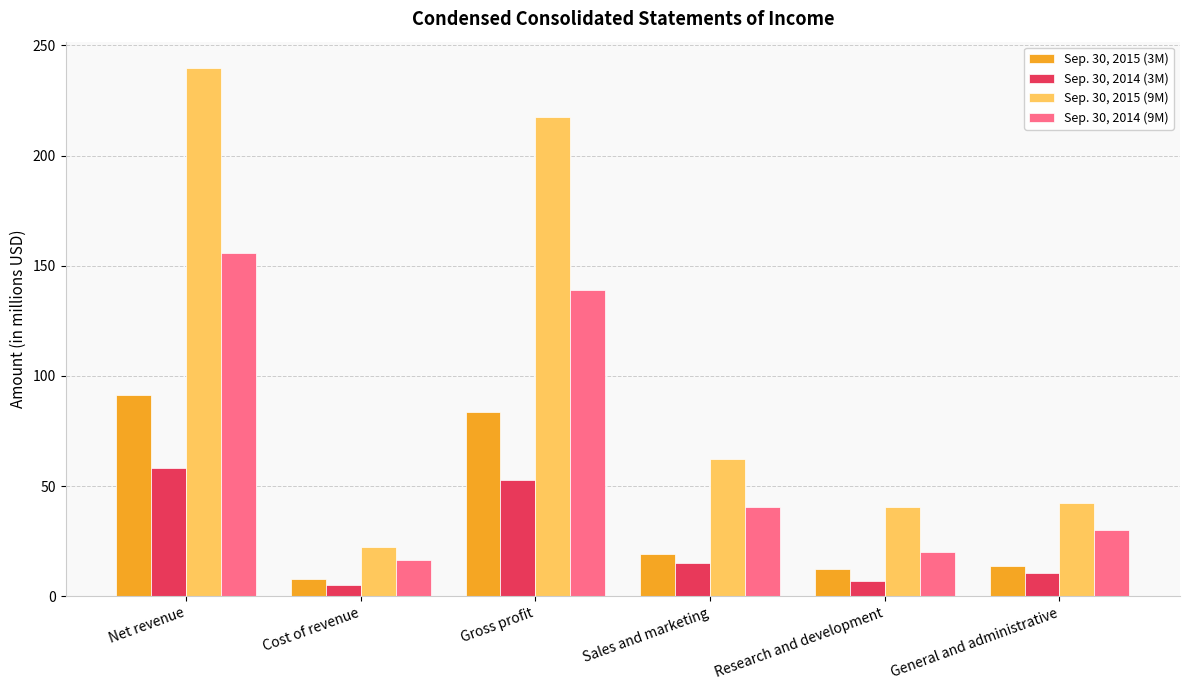

How many bars are there in total?

24